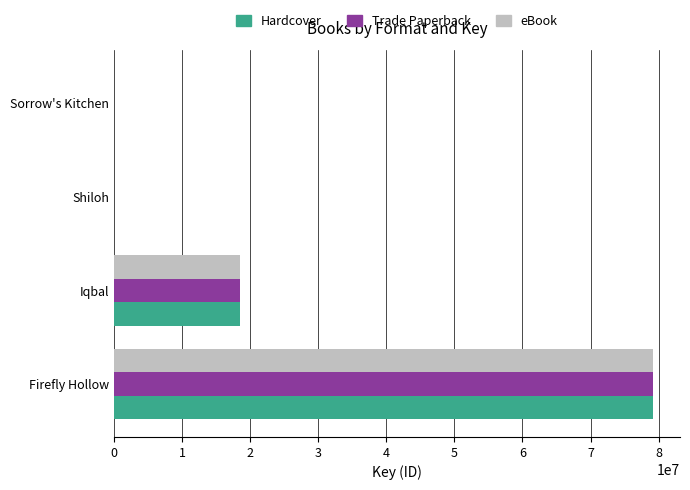

Is it true that eBook equals 34526206 at Firefly Hollow?

False